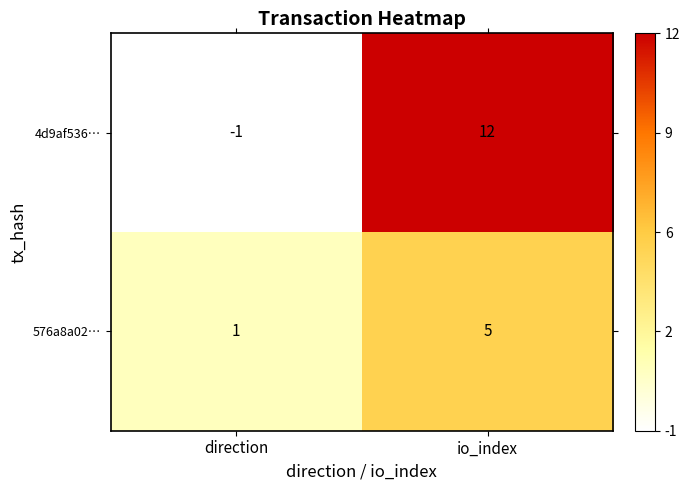

What is the sum of all 576a8a02… values?

6